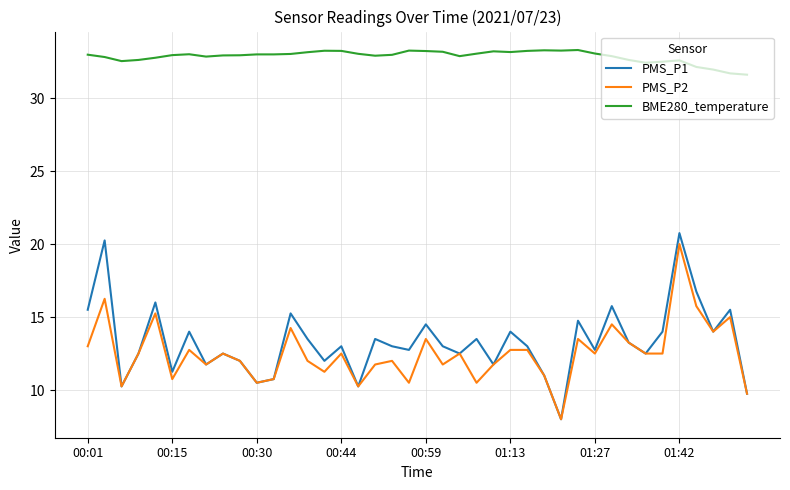

True or false: PMS_P1 has more than 2 interior local peaks.

True